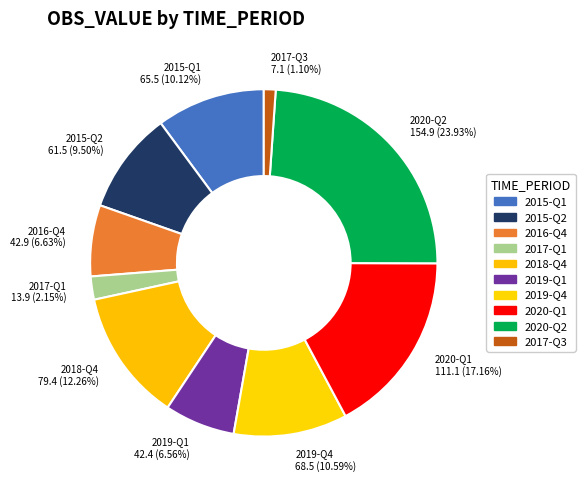

Approximately how many times larger is the value at 2015-Q1 compared to 2020-Q2?

0.4